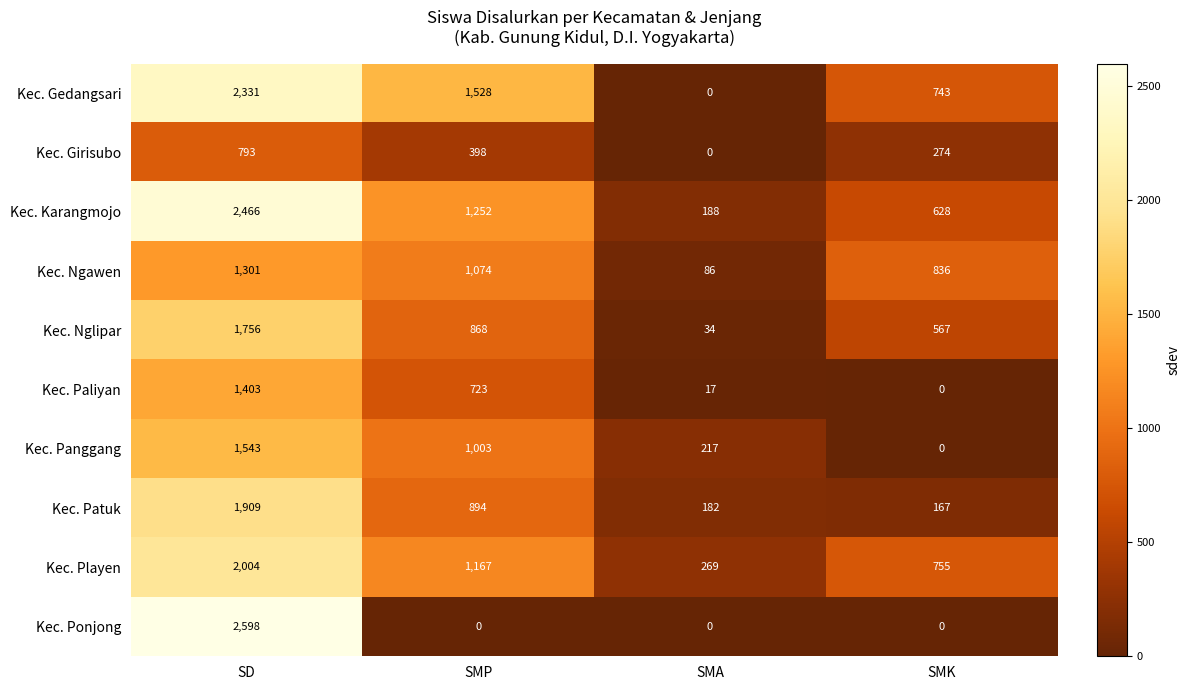

The value of Kec. Panggang at SMA is 68. True or false?

False